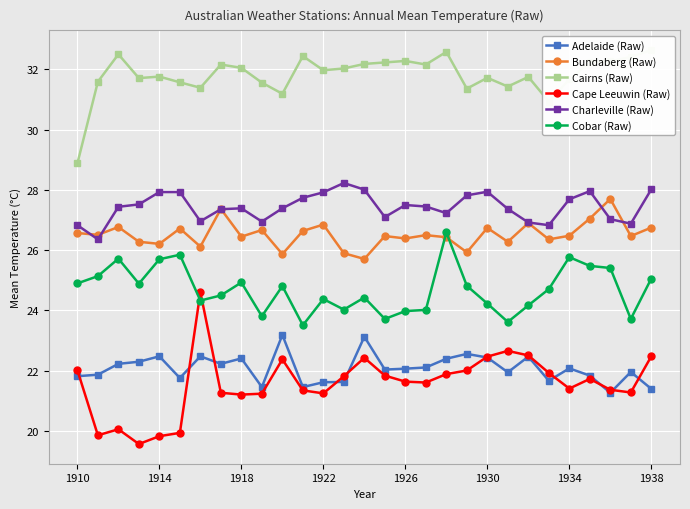

At how many categories does at least one series exceed 30?

28